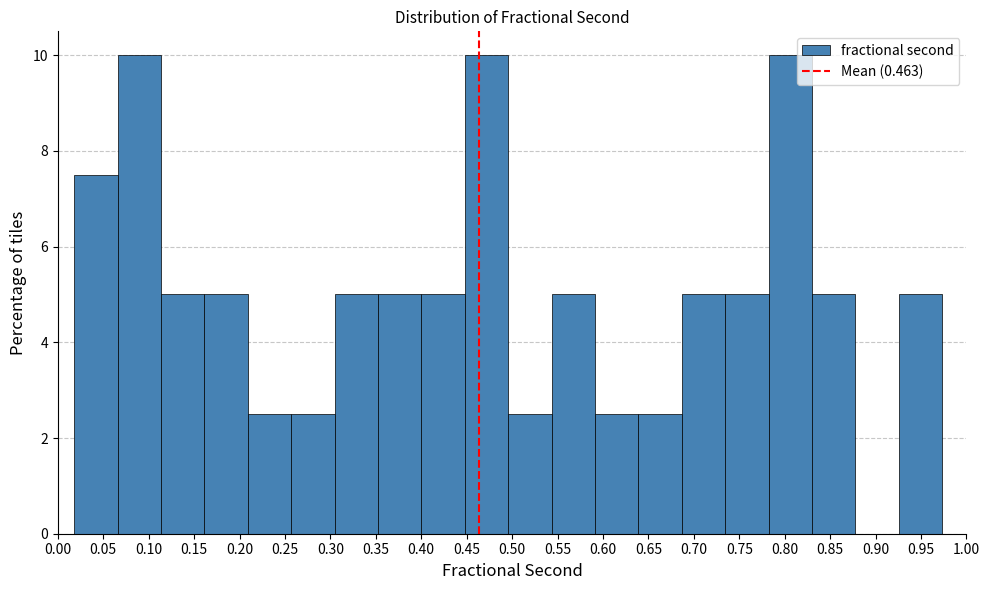

Reading left to right, transcribe this chart: for each bar, give the range it covers on the x-axis and its height. Neither the bar edges nor the heights are printed on the chart, so give them approximately, as read against the axes.

0.020 to 0.065: 7.6
0.065 to 0.115: 10.0
0.115 to 0.160: 5.0
0.160 to 0.210: 5.0
0.210 to 0.255: 2.6
0.255 to 0.305: 2.6
0.305 to 0.350: 5.0
0.350 to 0.400: 5.0
0.400 to 0.450: 5.0
0.450 to 0.495: 10.0
0.495 to 0.545: 2.6
0.545 to 0.590: 5.0
0.590 to 0.640: 2.6
0.640 to 0.685: 2.6
0.685 to 0.735: 5.0
0.735 to 0.780: 5.0
0.780 to 0.830: 10.0
0.830 to 0.880: 5.0
0.880 to 0.925: 0
0.925 to 0.975: 5.0